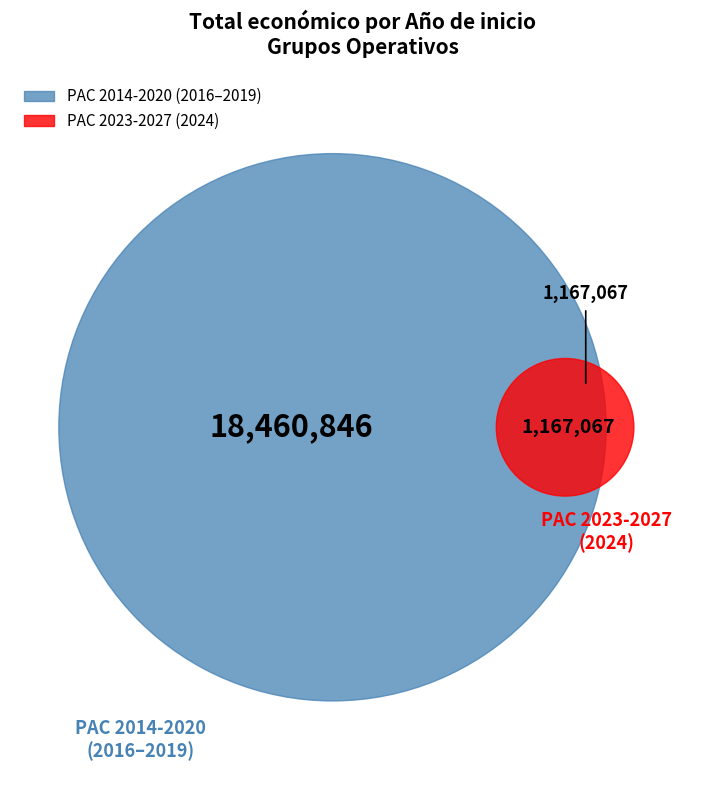

Is 2016 the majority of the pie?

No